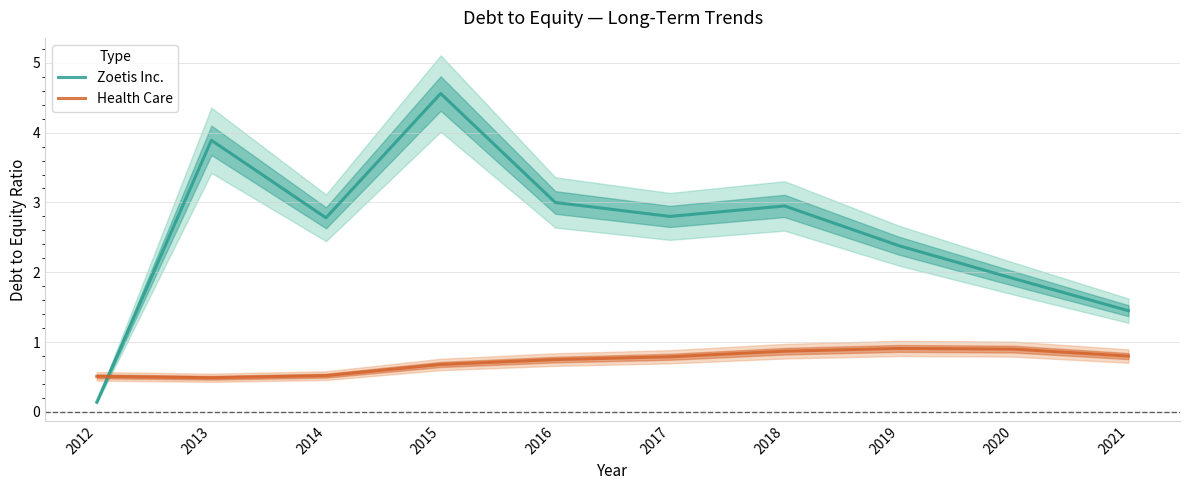

True or false: Health Care has more than 0 points higher than both neighbors.

True